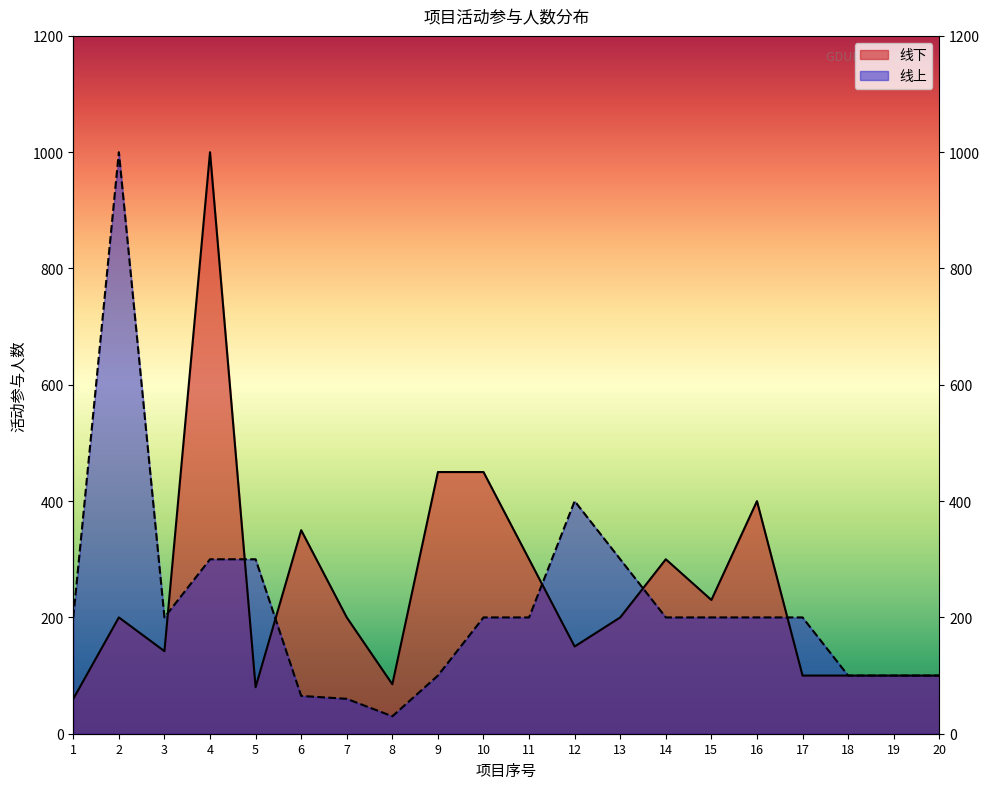

What is the value of the 线上 point at the 3rd from the left?

200